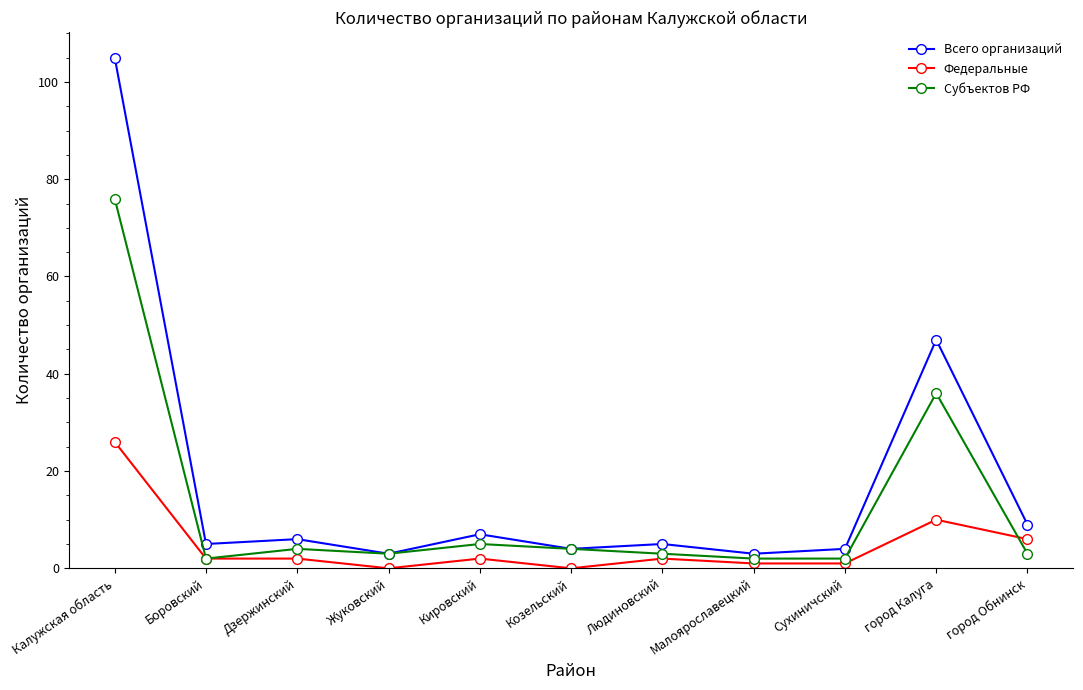

Which series changed the most between Дзержинский and город Калуга?

Всего организаций